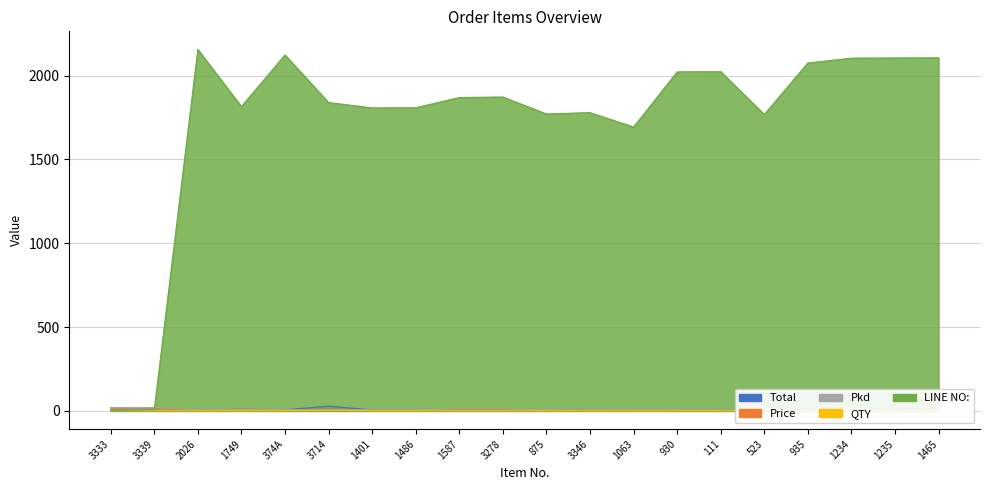

What is the approximate value of Price at 2026?

4.0